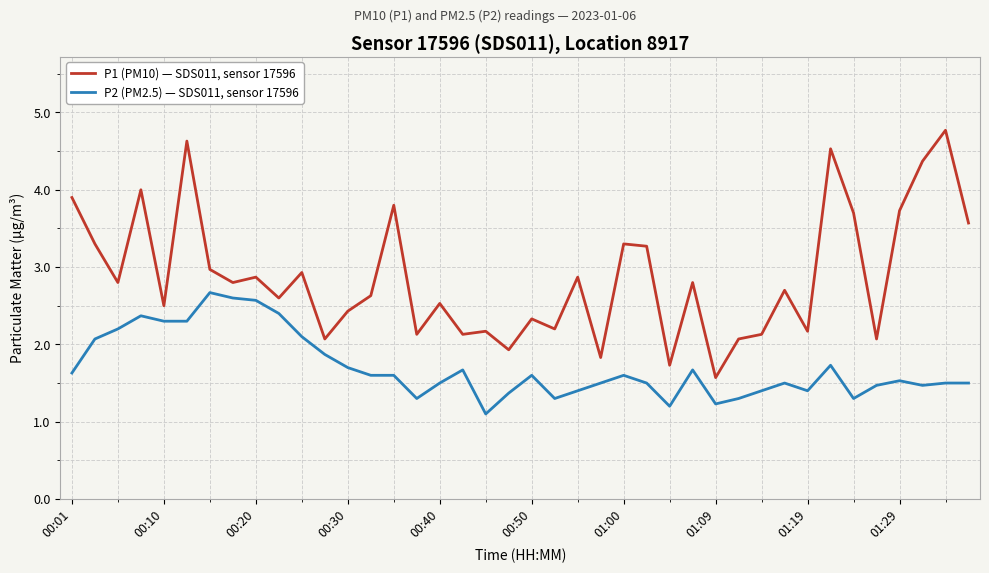

List the series in order of their overall mean, lowest first.

P2 (PM2.5) — SDS011, sensor 17596, P1 (PM10) — SDS011, sensor 17596